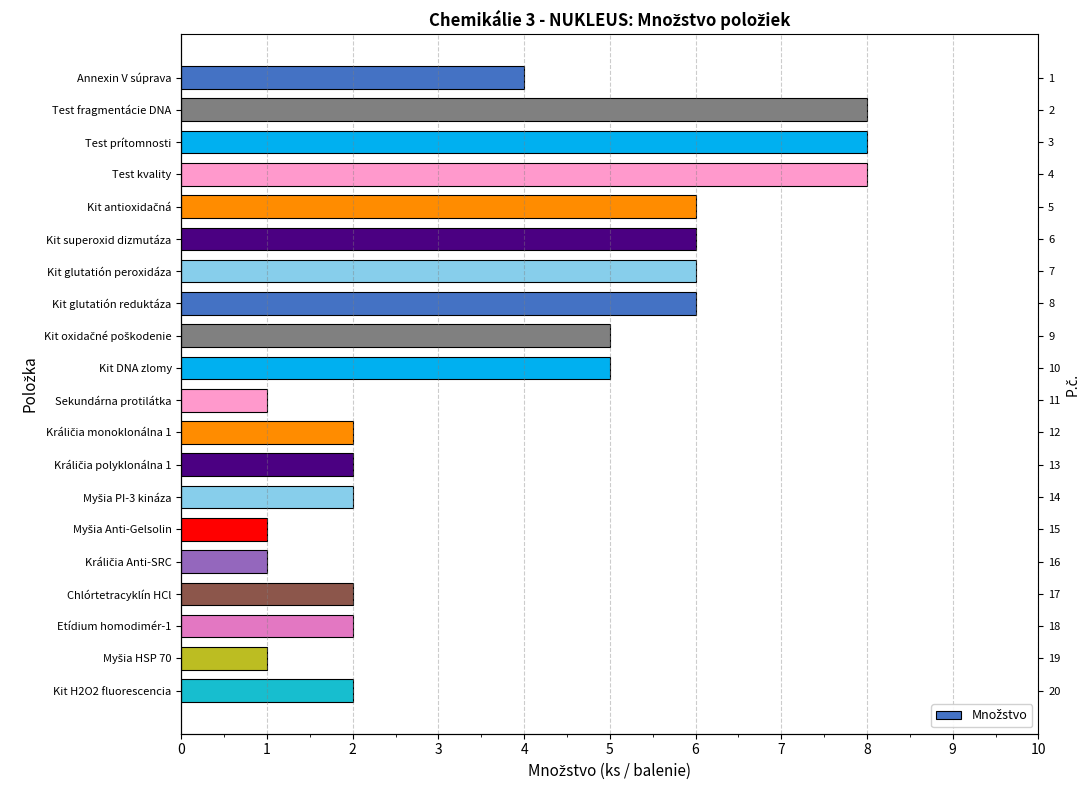

Which has a higher value, Kit oxidačné poškodenie or Etídium homodimér-1?

Kit oxidačné poškodenie